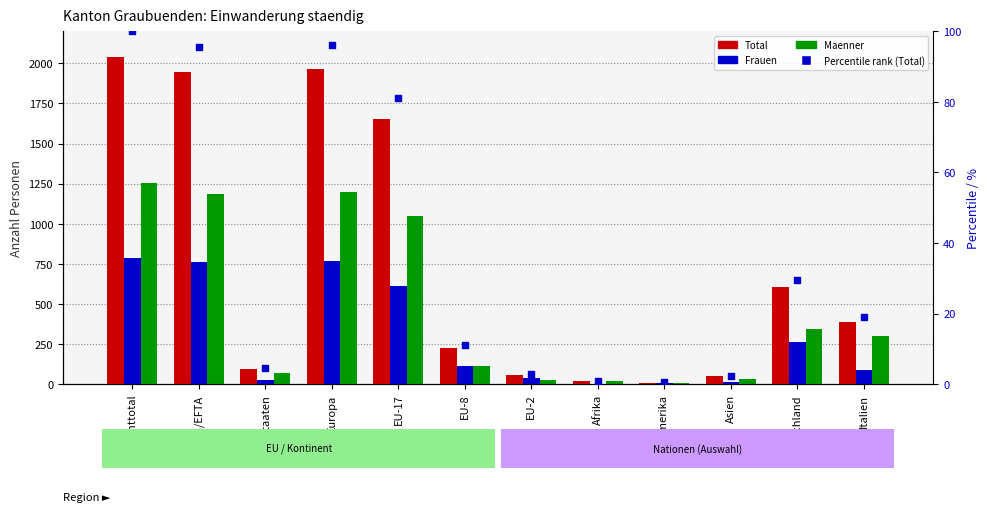

At how many categories does at least one series exceed 1827?

3